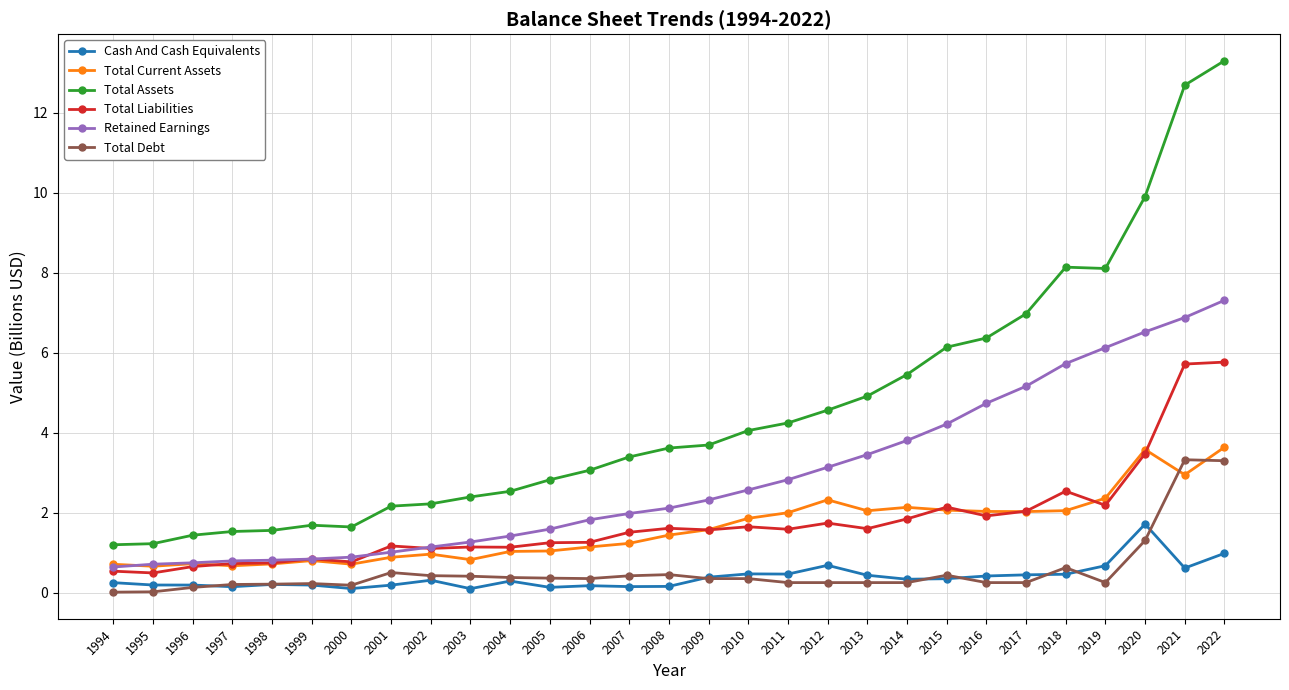

What is the difference between the Total Liabilities values at 1999 and 2022?

4.9